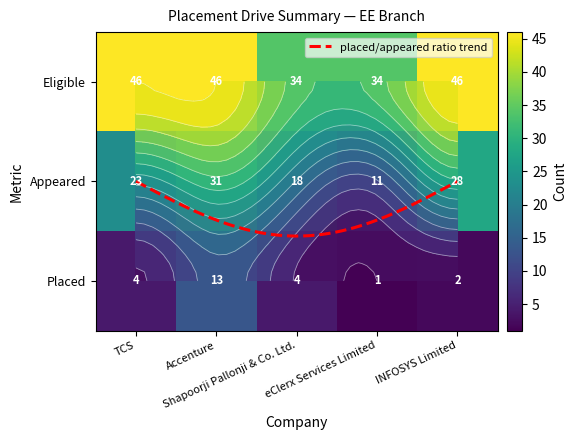

True or false: Appeared has a value of 54 at Accenture.

False